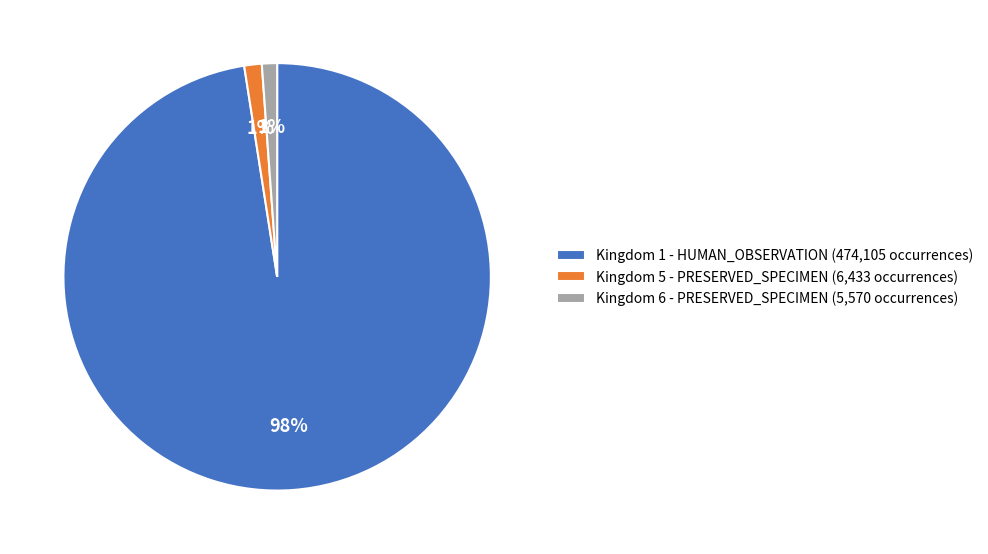

Is it true that Kingdom 6 - PRESERVED_SPECIMEN (5,570 occurrences) is 11% of the pie?

False